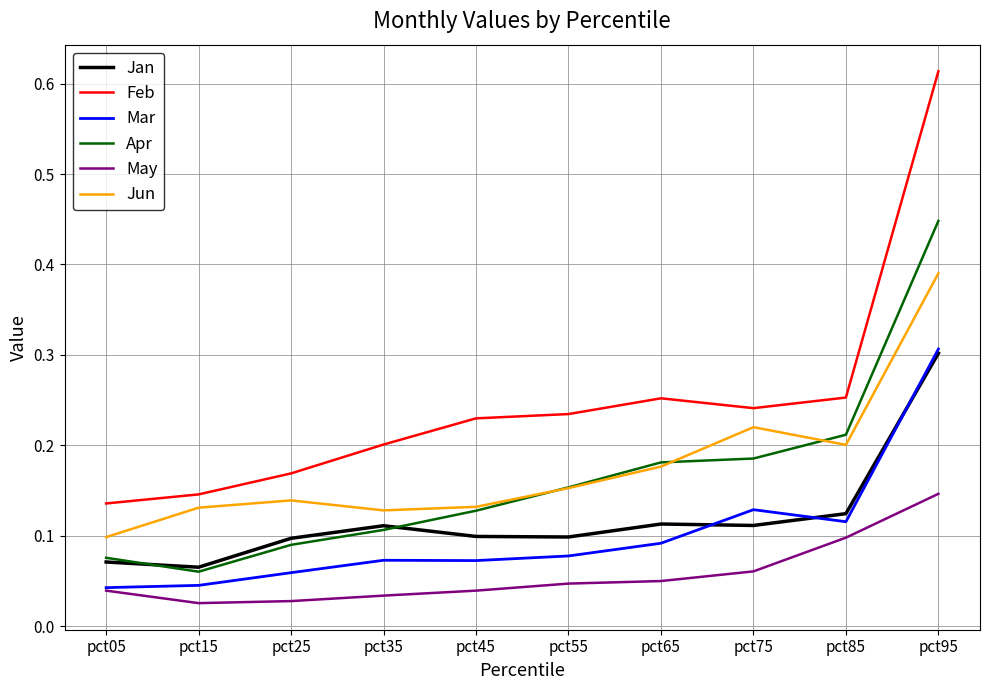

Which series has the largest total across all categories?

Feb